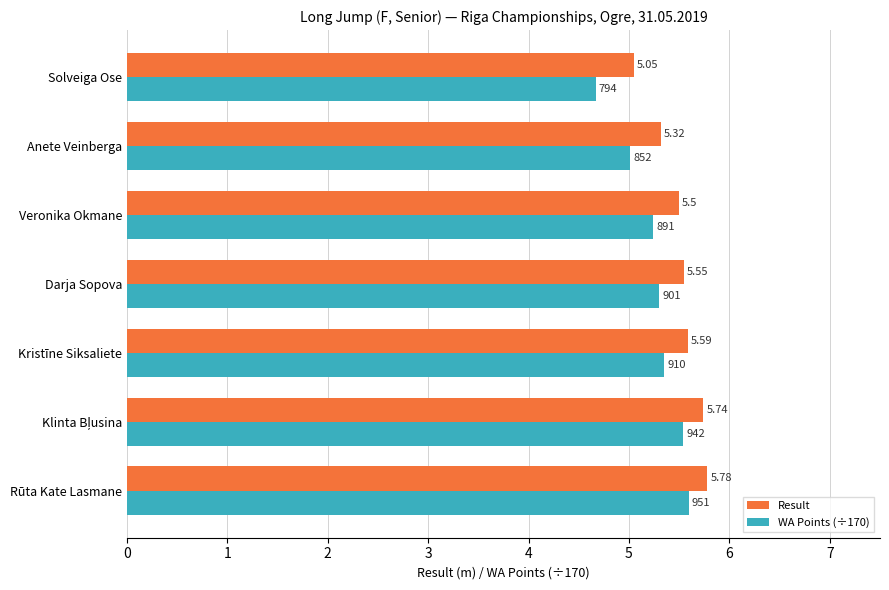

At which category is the sum across all series the highest?

Rūta Kate Lasmane